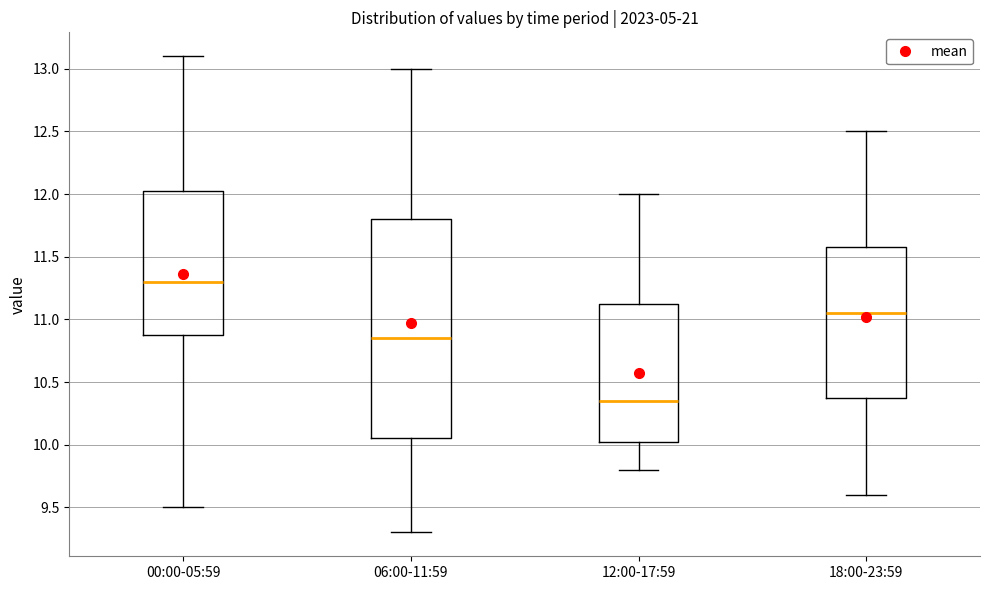

Where is the upper edge of the box for 18:00-23:59 on the y-axis? The values are not printed on the chart, so give them approximately, as read against the axis.

11.60